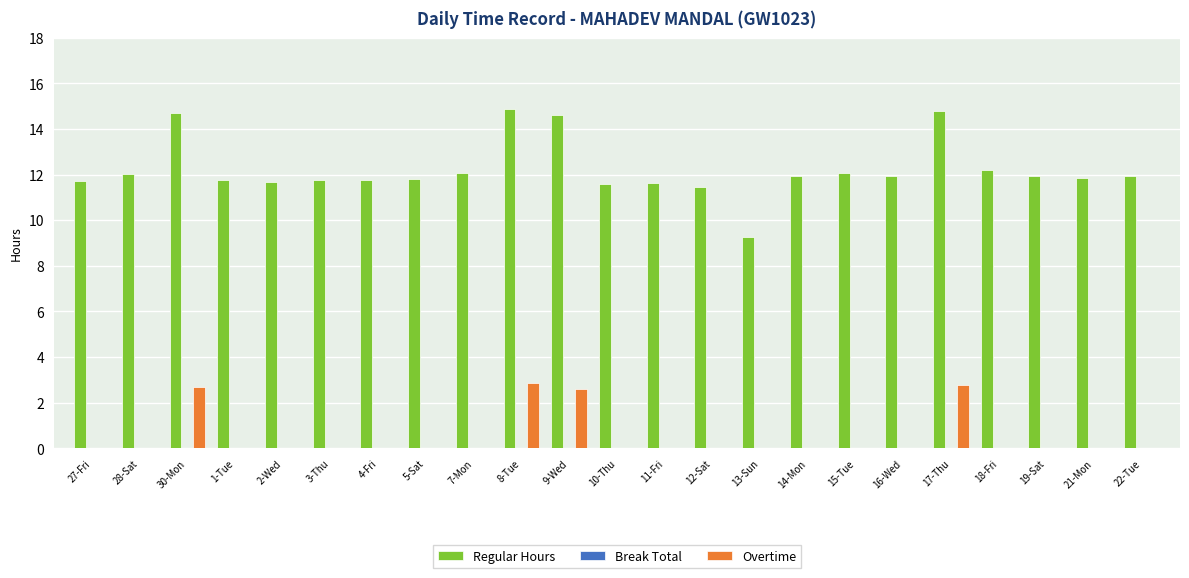

Between 9-Wed and 18-Fri, which series saw the biggest shift?

Overtime